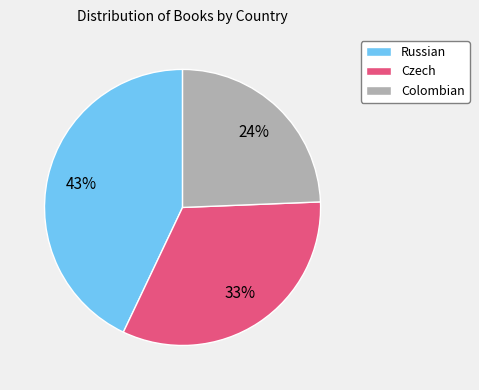

Do Russian and Czech together represent more than half of the pie?

Yes